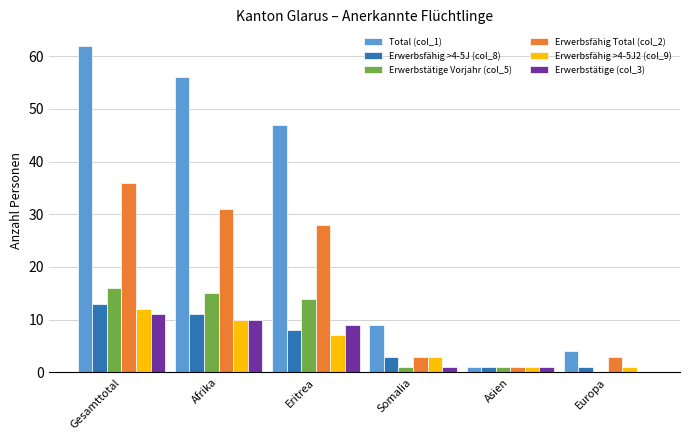

What is the greatest value displayed?

62